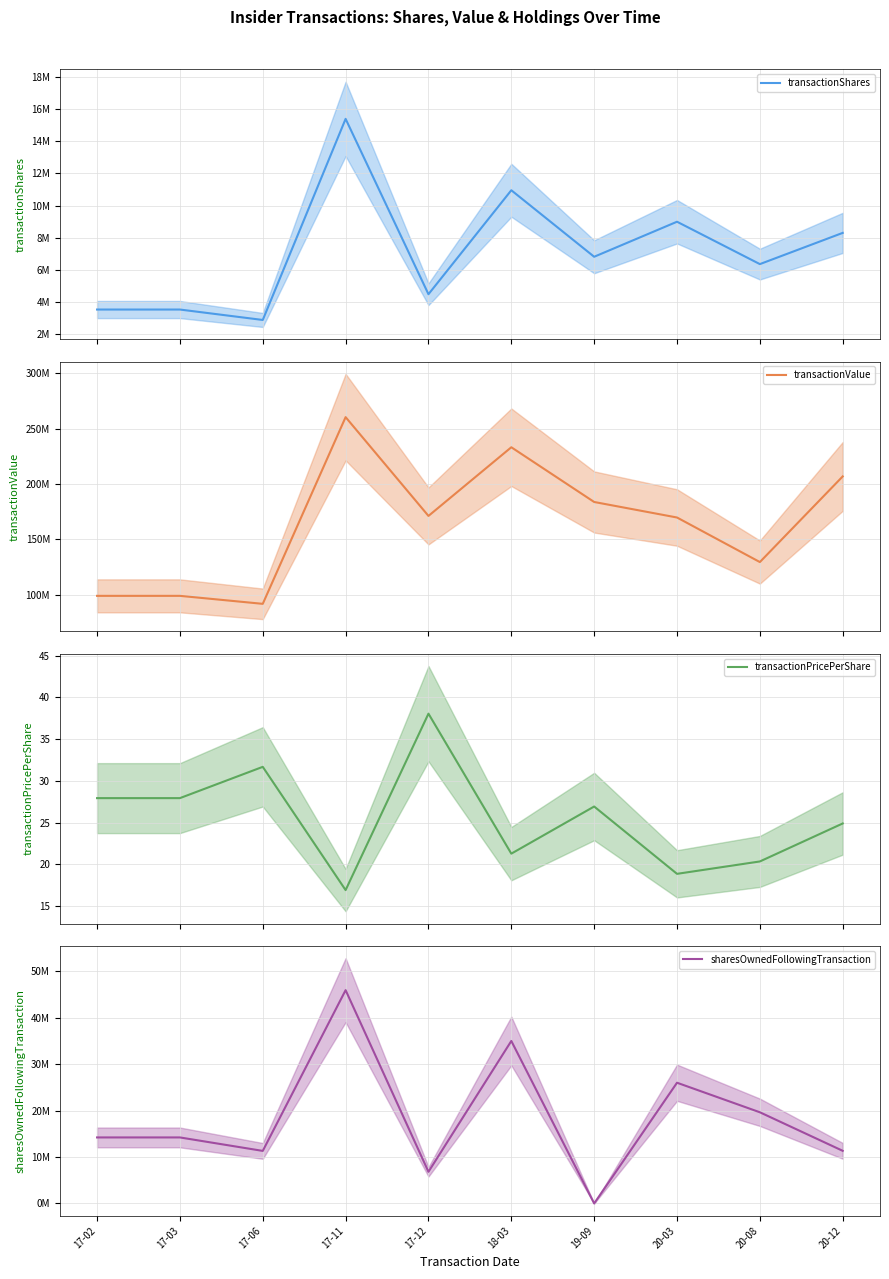

Reading left to right, transcribe all the data shown in this chart.

transactionShares: 3549302.0	3549302.0	2902129.0	15385048.0	4500000.0	10953746.0	6825058.0	9000000.0	6369232.0	8307691.0
transactionValue: 99145492.0	99145492.0	91939447.0	260315012.0	171225000.0	233150484.0	183798812.0	169796700.0	129613871.0	206861506.0
transactionPricePerShare: 27.9	27.9	31.7	16.9	38.0	21.3	26.9	18.9	20.4	24.9
sharesOwnedFollowingTransaction: 14227187.0	14227187.0	11325058.0	45972599.0	6825058.0	35018853.0	0.0	26018853.0	19649621.0	11341930.0